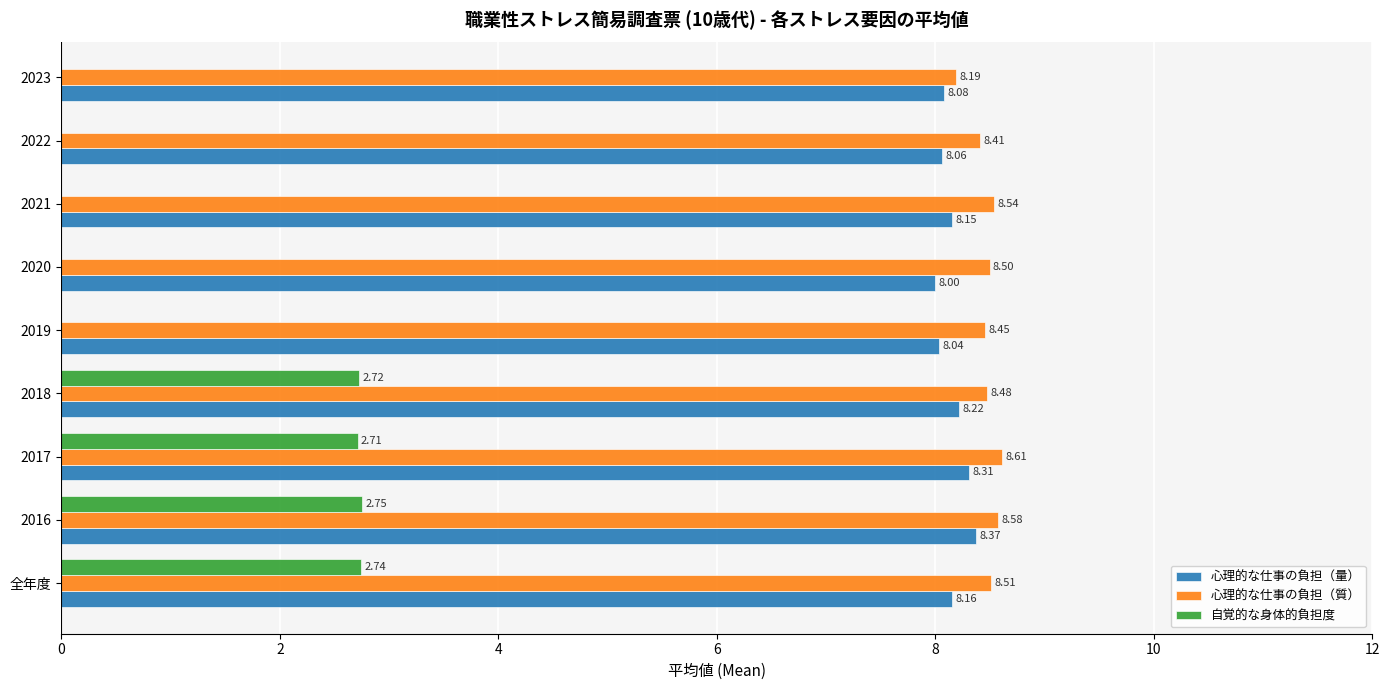

Rank the categories by 心理的な仕事の負担（量） value from highest to lowest.

2016, 2017, 2018, 全年度, 2021, 2023, 2022, 2019, 2020